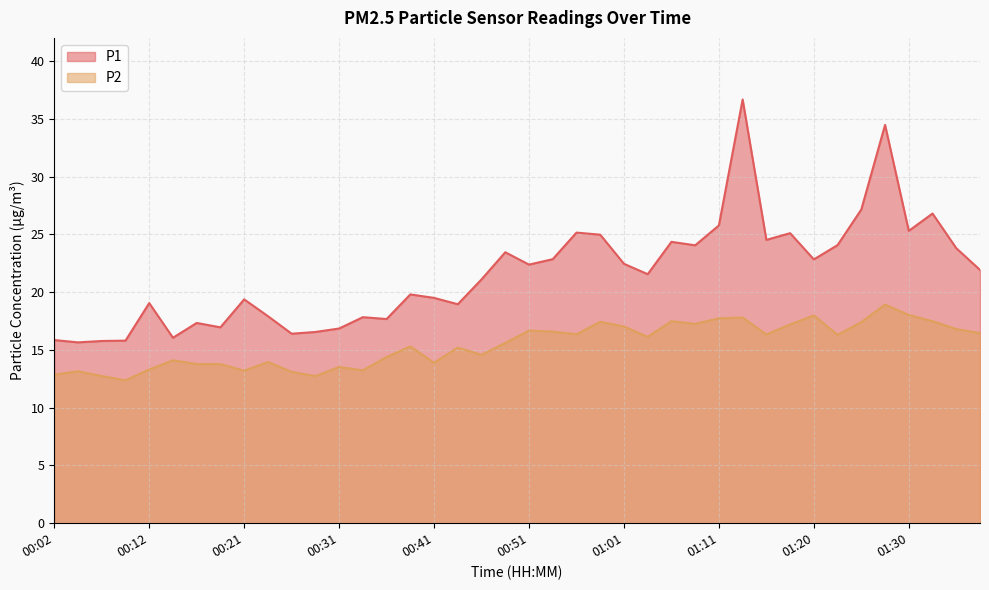

What is the smallest value displayed?

12.4